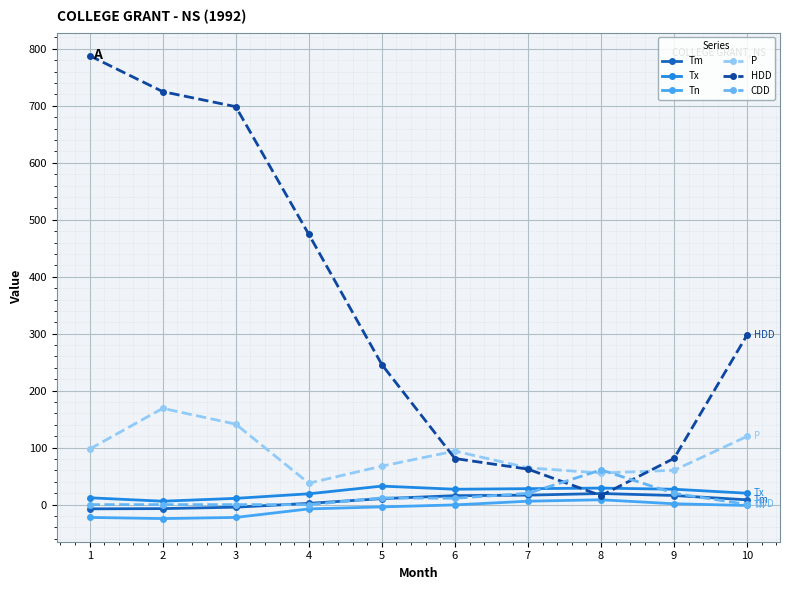

What is the lowest value of the Tm series?

-7.4